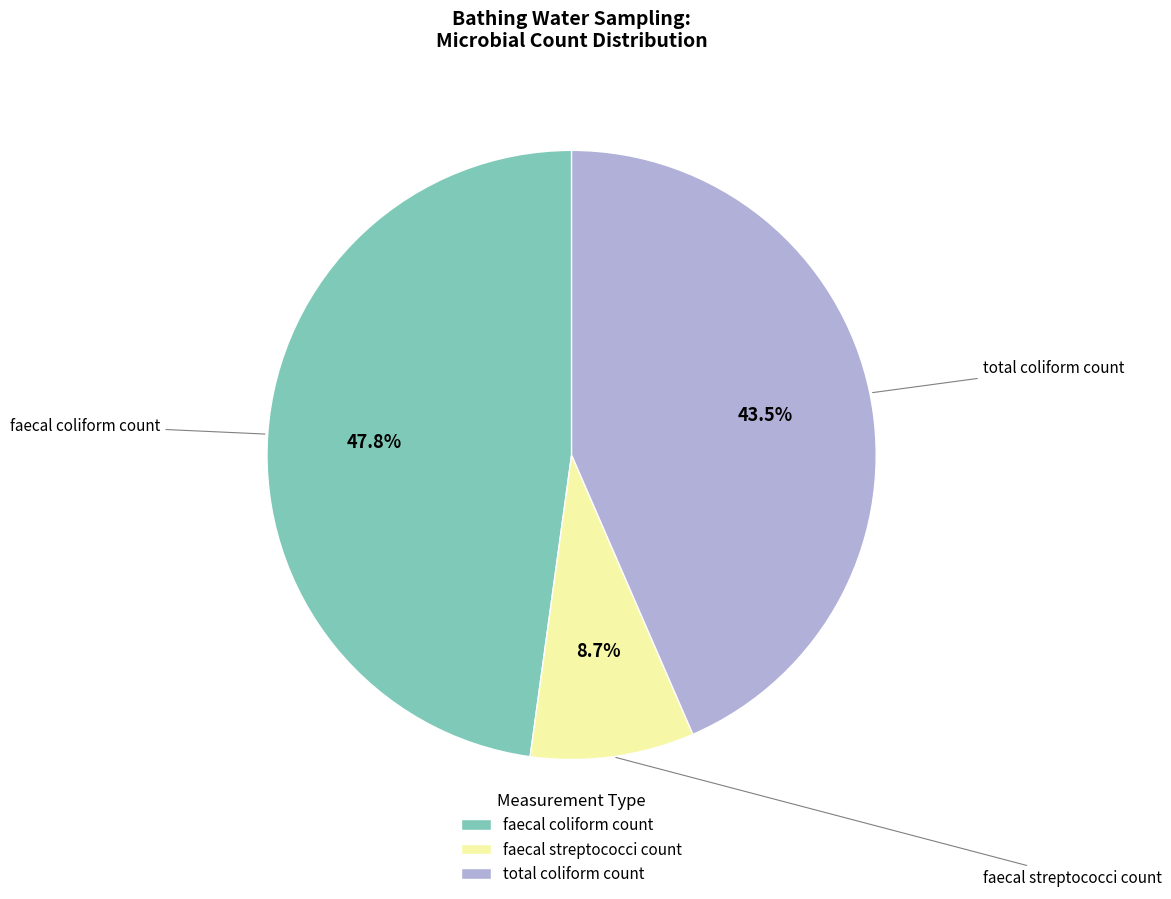

To the nearest percent, what percentage of the pie is faecal coliform count?

48%